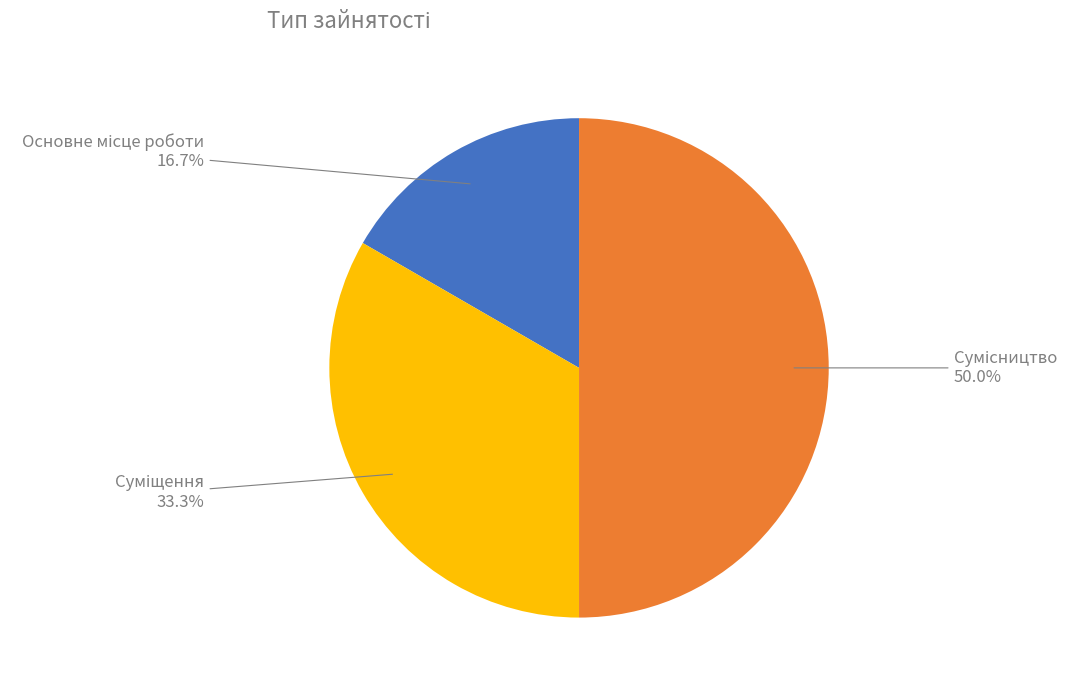

How many segments does this pie chart have?

3